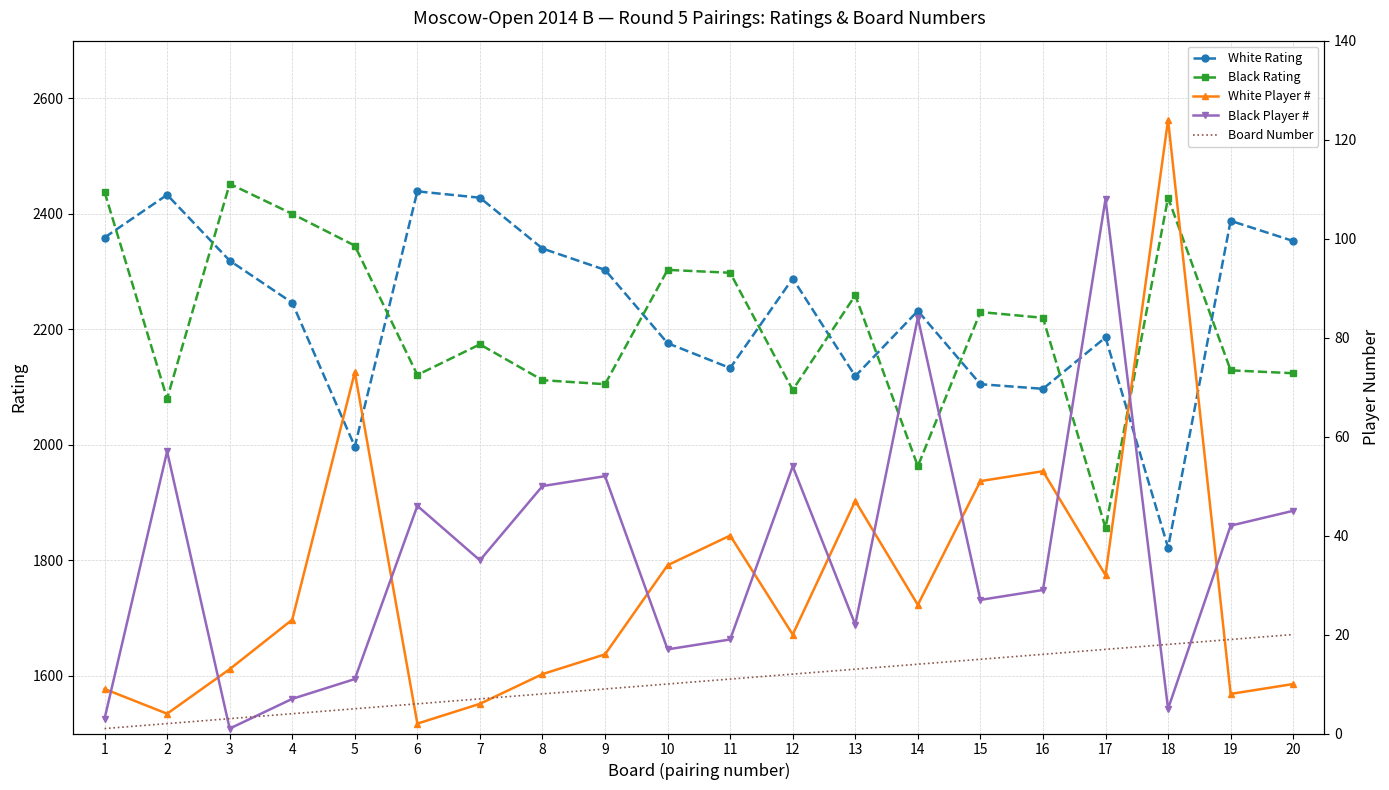

In White Player #, how many points are higher than both neighbors (excluding endpoints)?

5